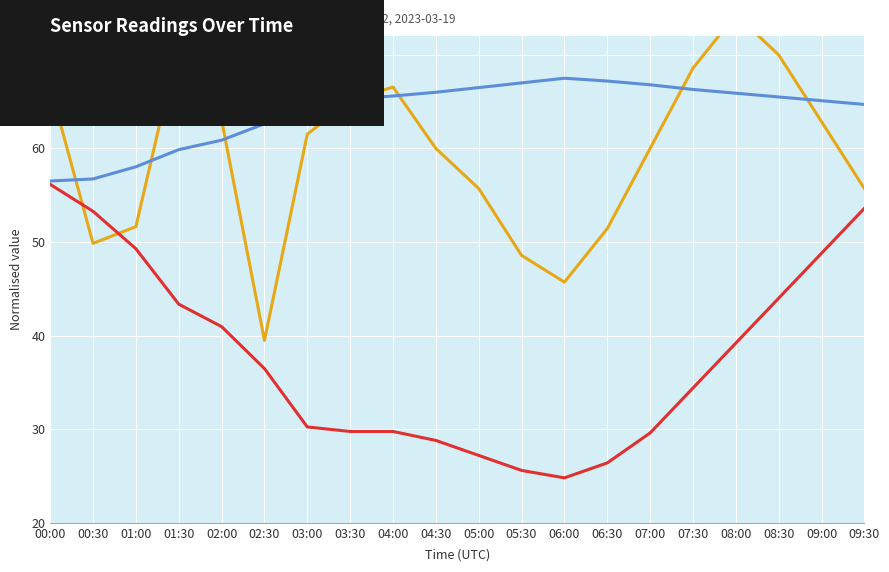

Which series has the widest spread of values?

pressure